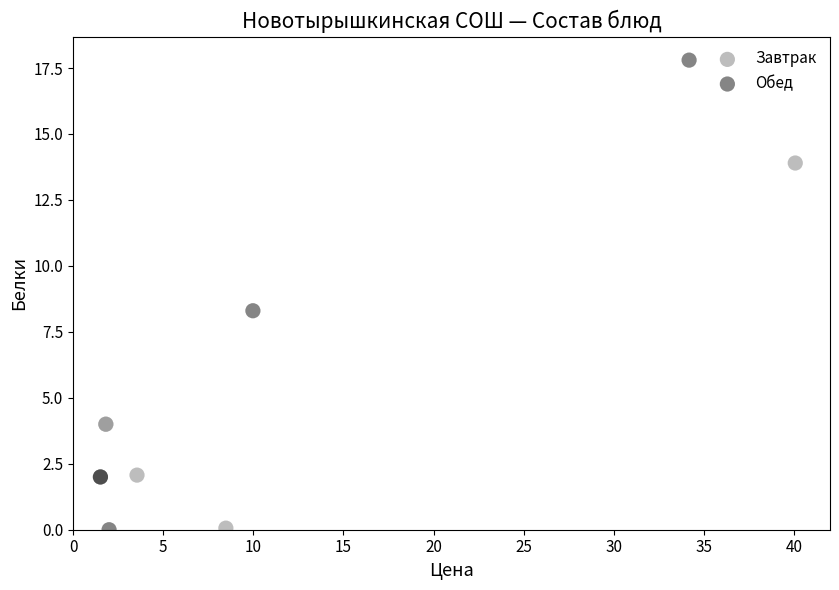

Which series has the largest Y range (max minus min)?

Обед